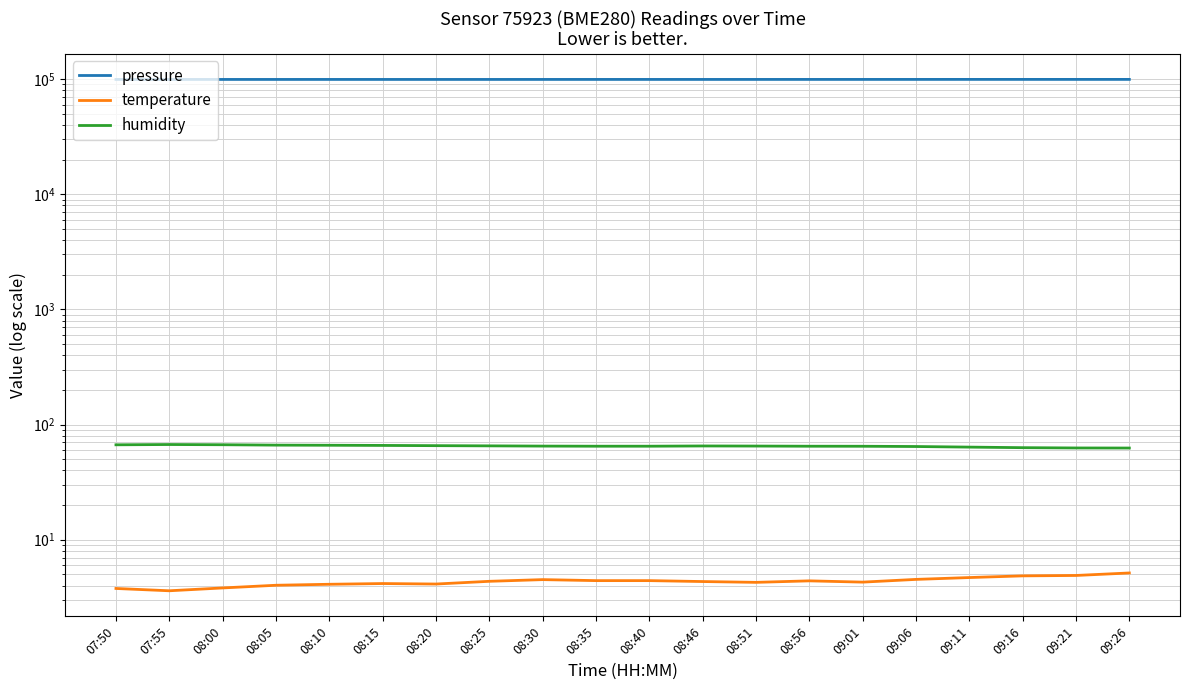

Which series has the widest spread of values?

pressure